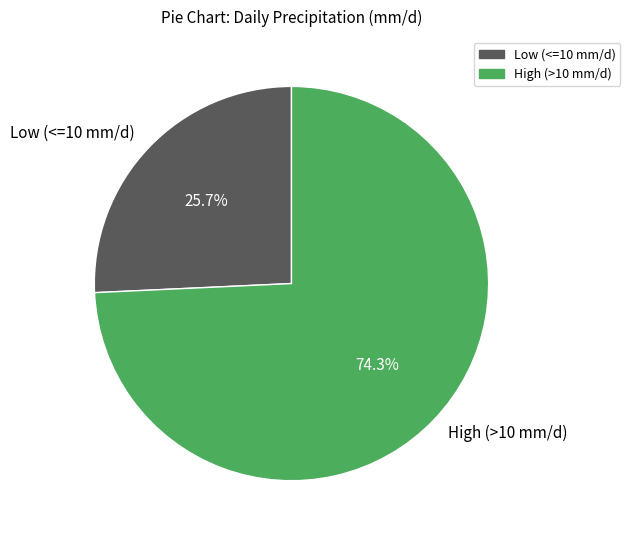

Is High (>10 mm/d) the majority of the pie?

Yes